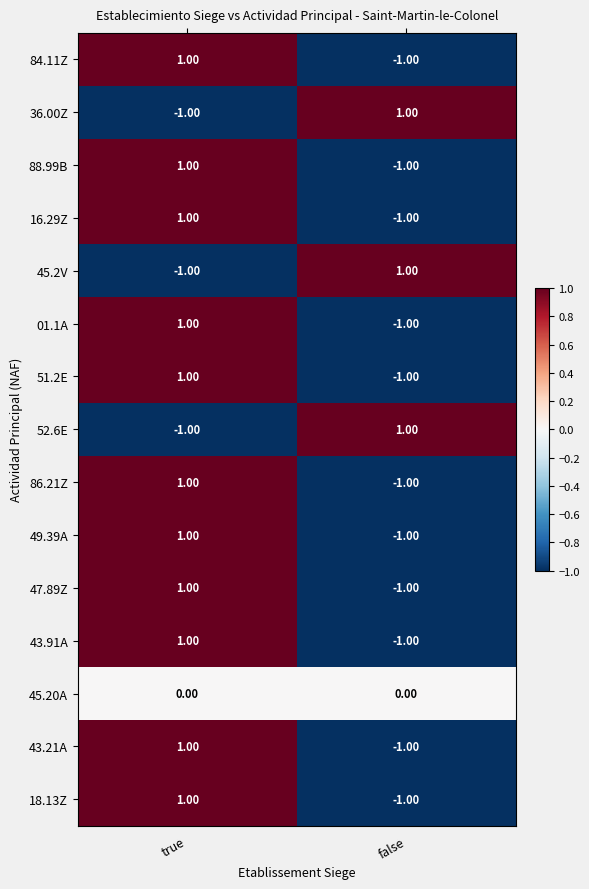

What is the minimum value shown in the chart?

-1